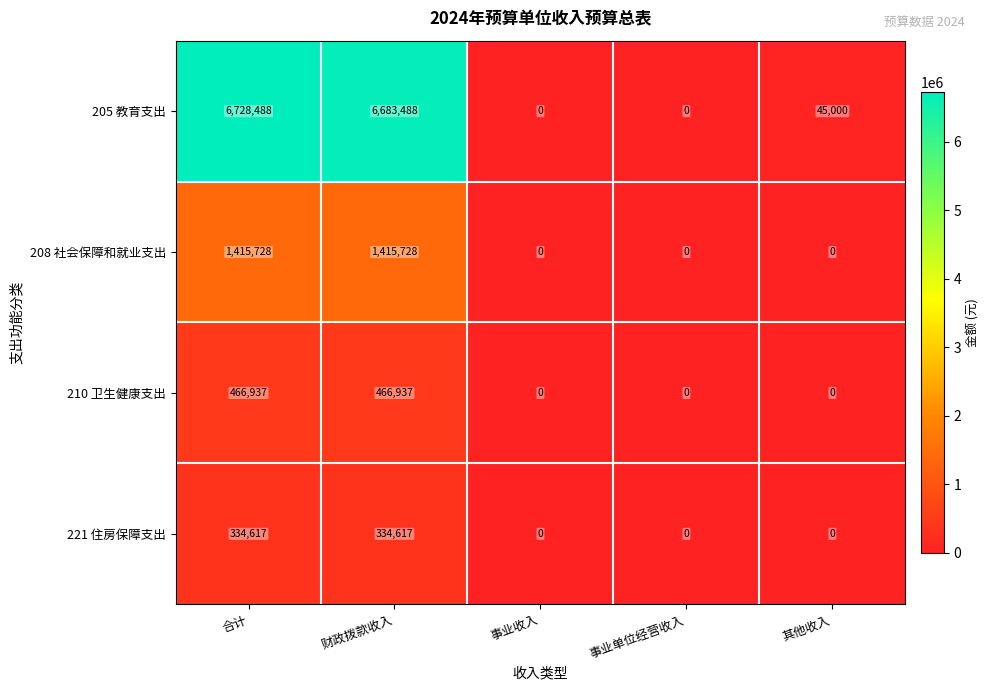

Which series has the widest spread of values?

205 教育支出